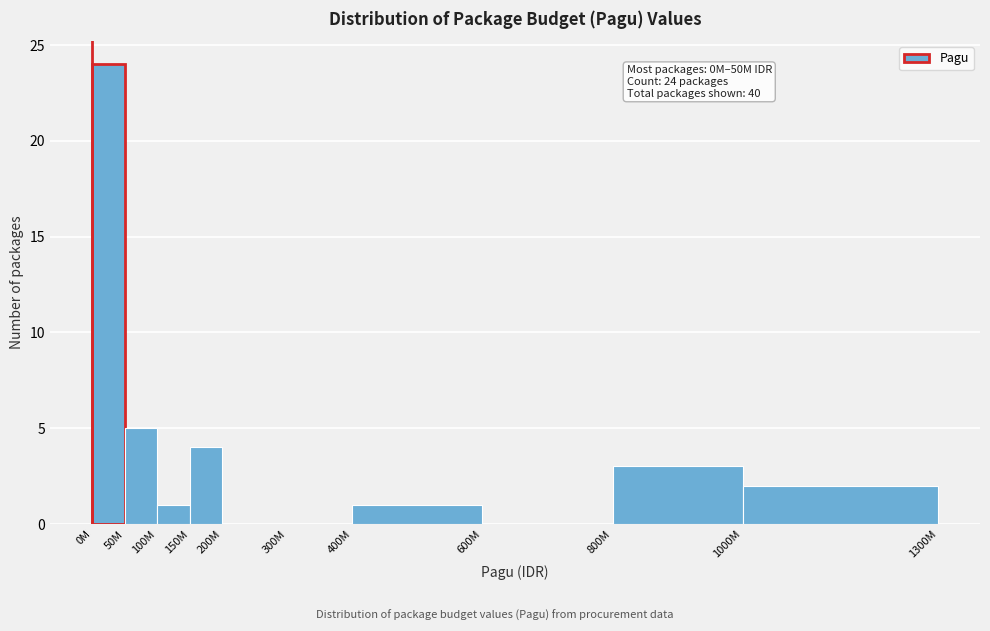

Reading left to right, extract all data points from this chart.

0M=24	50M=5	100M=1	150M=4	200M=0	300M=0	400M=1	600M=0	800M=3	1000M=2